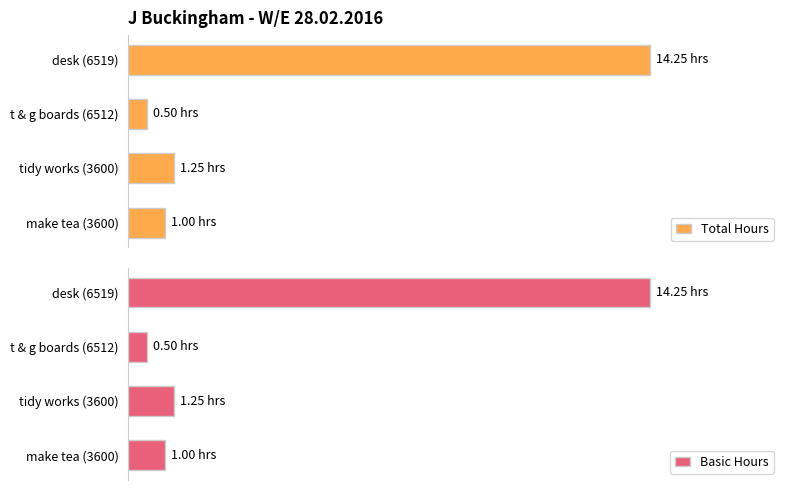

Reading right to left, extract all data points from this chart.

Total Hours: 1.0	1.2	0.5	14.2
Basic Hours: 1.0	1.2	0.5	14.2